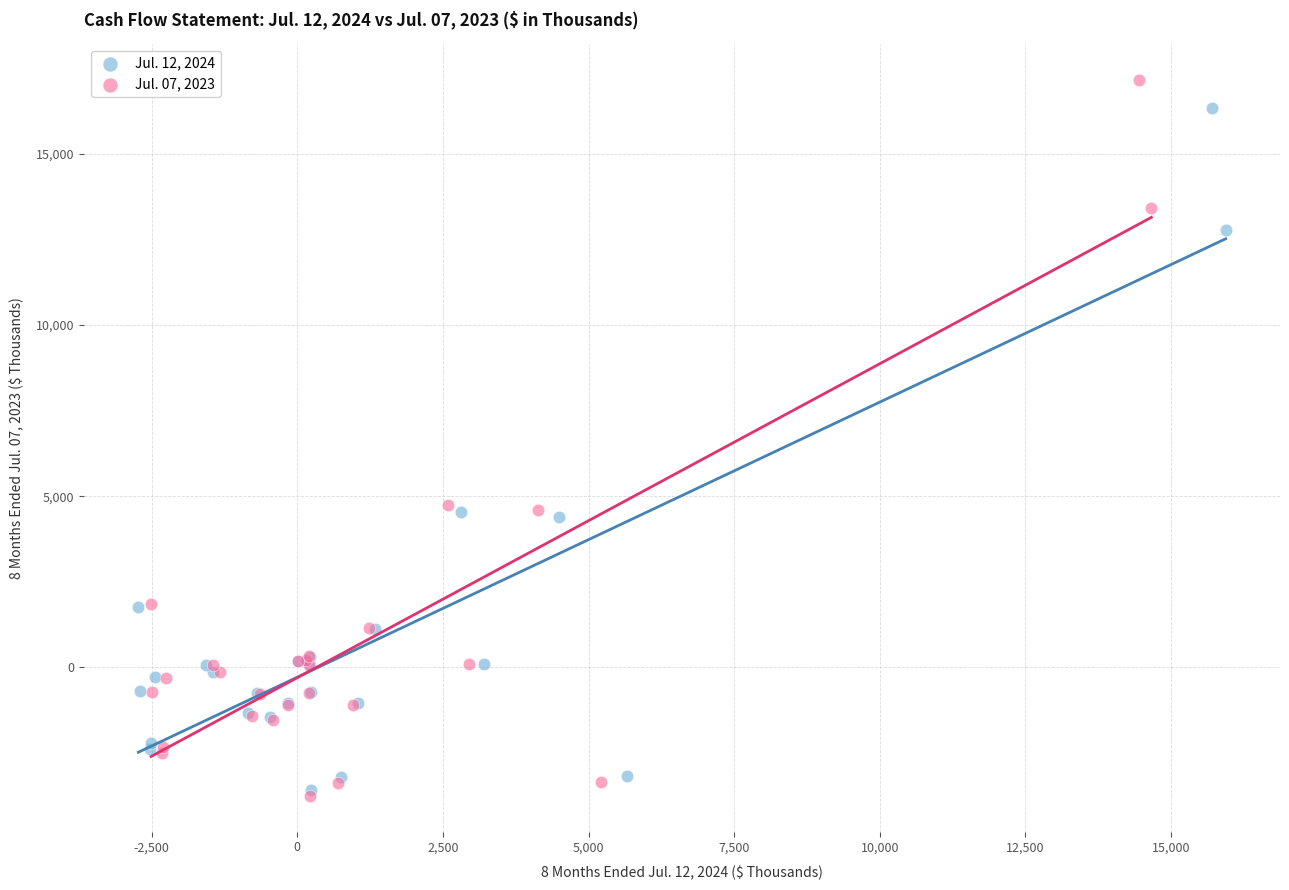

Which series contains the highest Y value?

Jul. 07, 2023